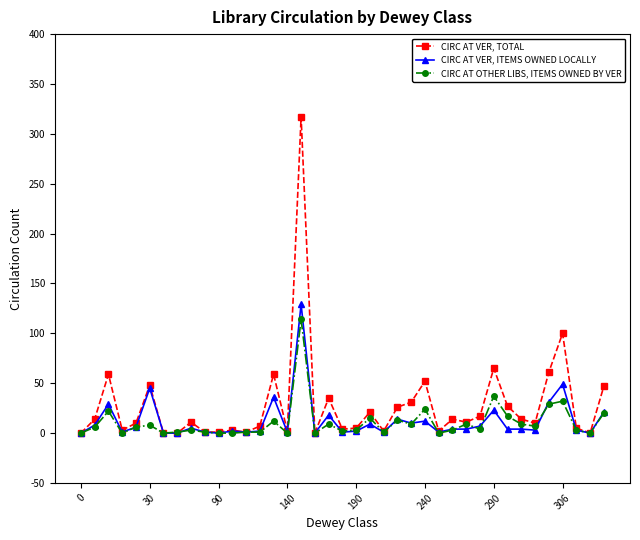

Which series has the widest spread of values?

CIRC AT VER, TOTAL